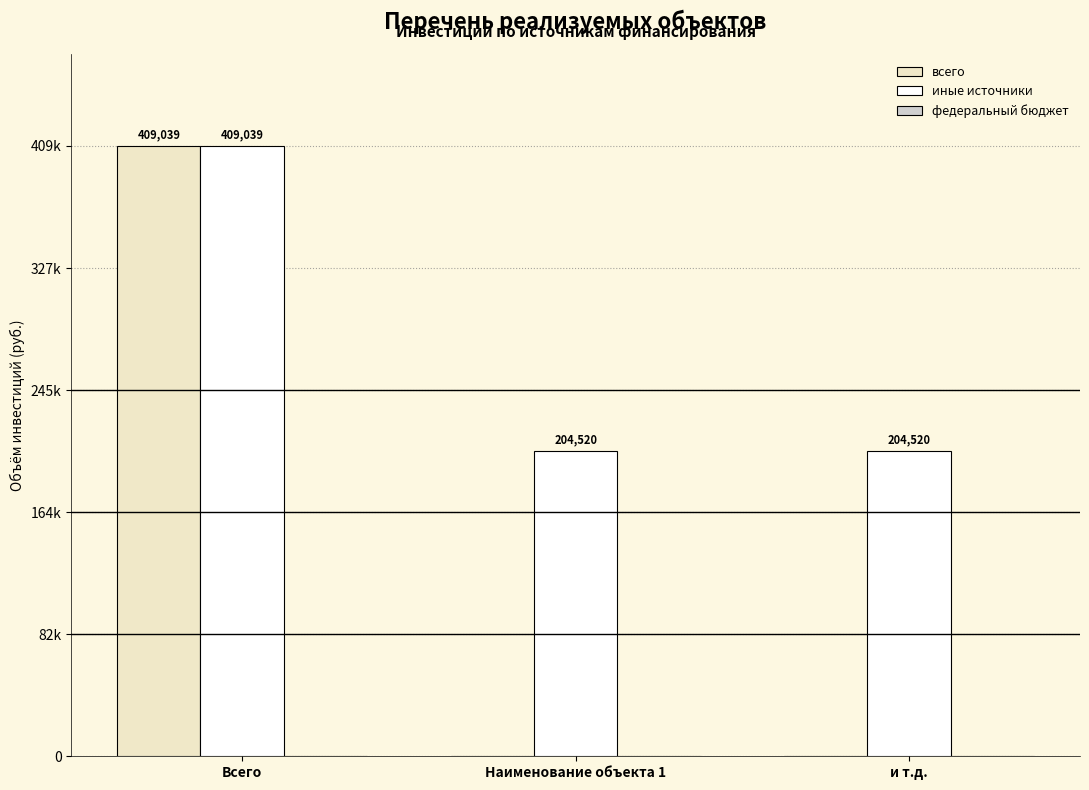

What position from the left is Наименование объекта 1?

2